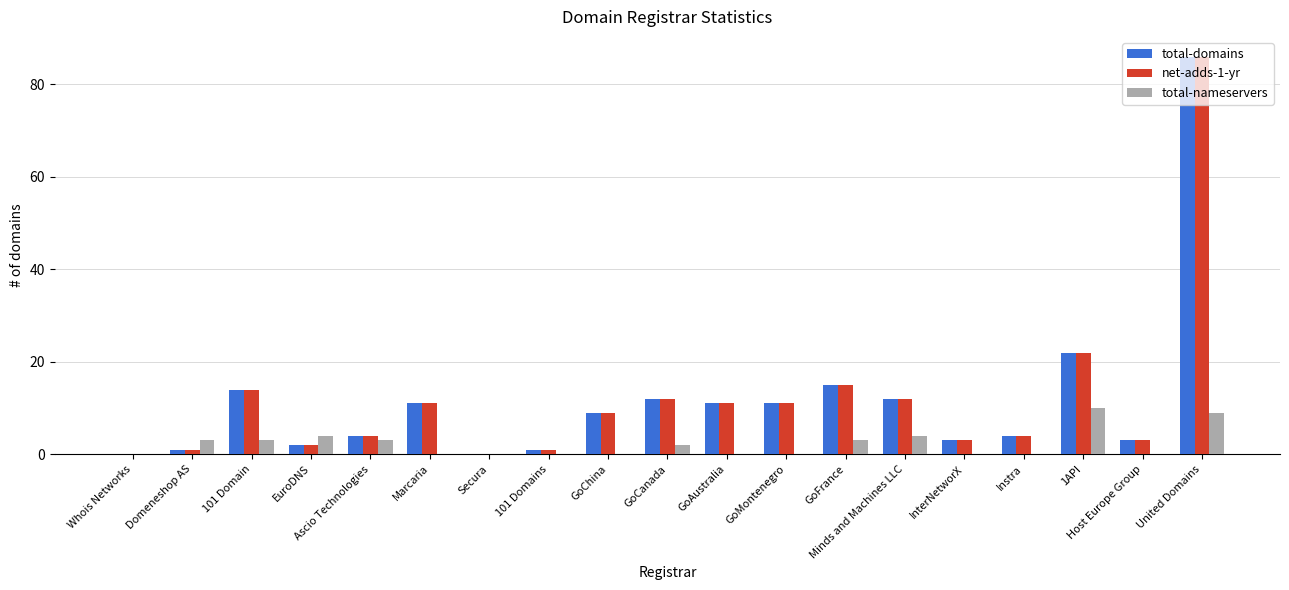

How many data points does each series have?

19